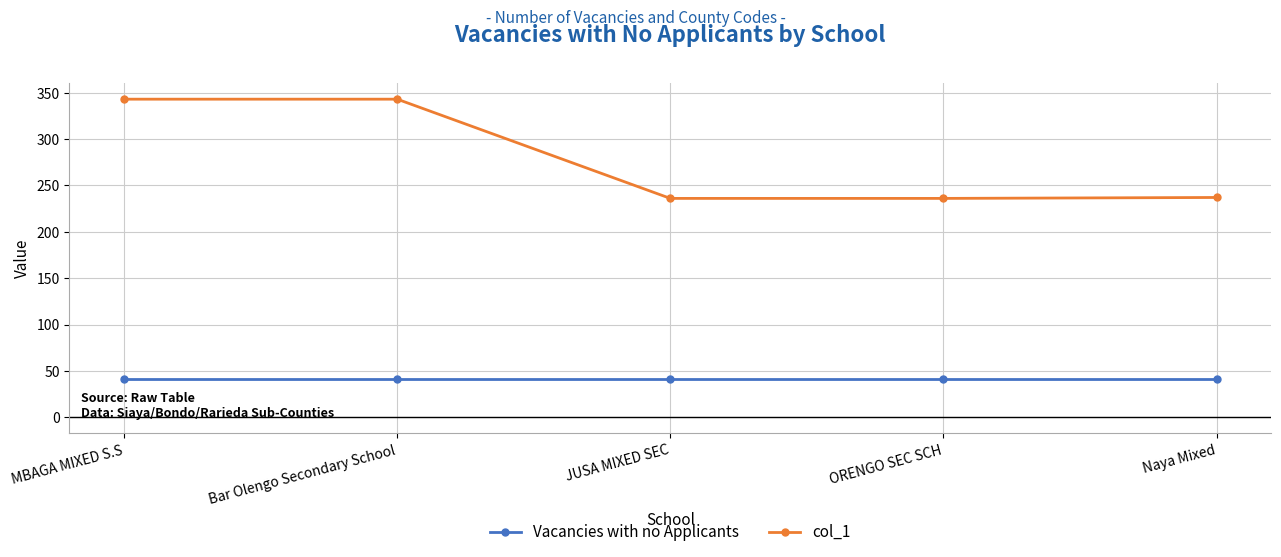

What value does the Vacancies with no Applicants series have at Bar Olengo Secondary School?

41